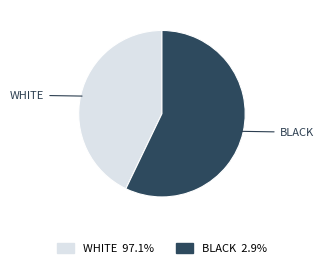

Do BLACK and WHITE together represent more than half of the pie?

Yes